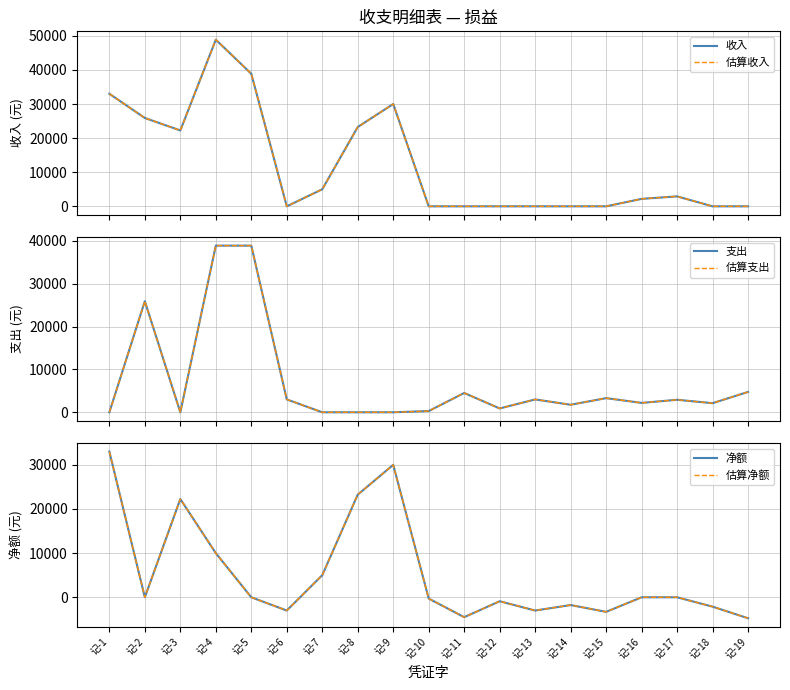

How many interior local peaks does the 估算支出 series have?

5